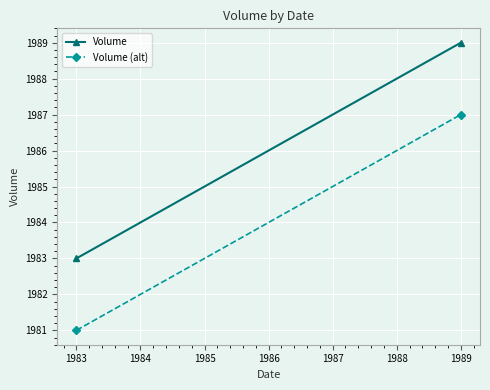

What is the difference between the maximum and minimum values in the Volume series?

6